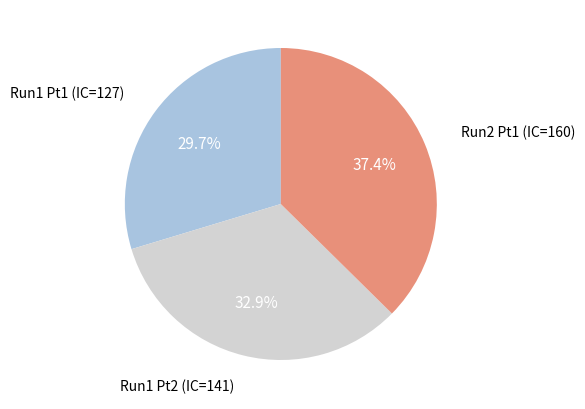

Is there a majority slice in this chart?

No